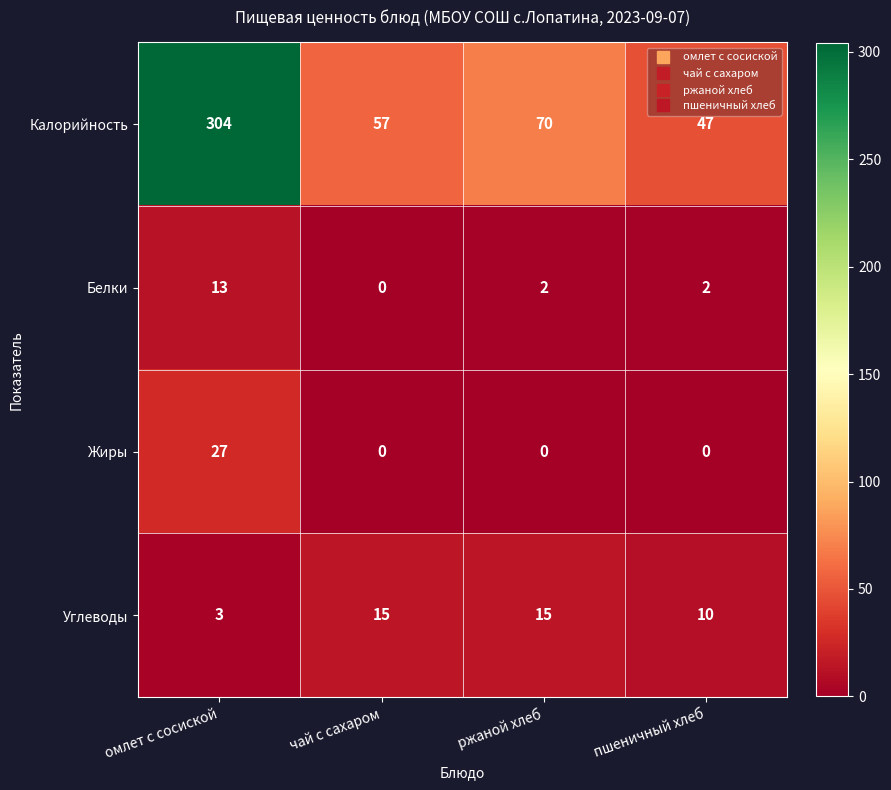

List the series in order of their peak value, highest first.

Калорийность, Жиры, Углеводы, Белки